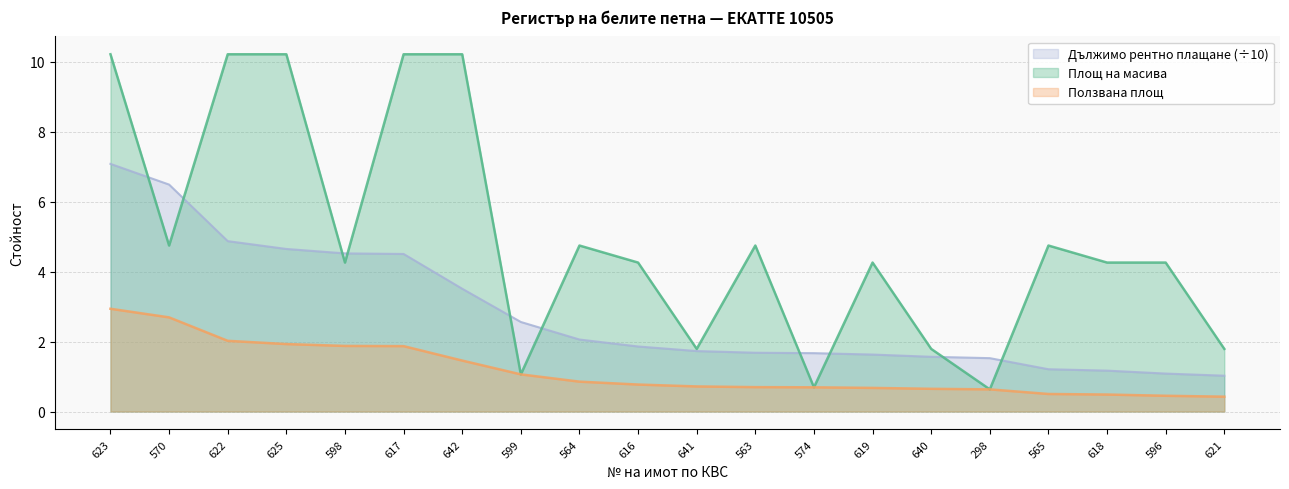

What is the sum of the Площ на масива values at 598 and 641?

6.1